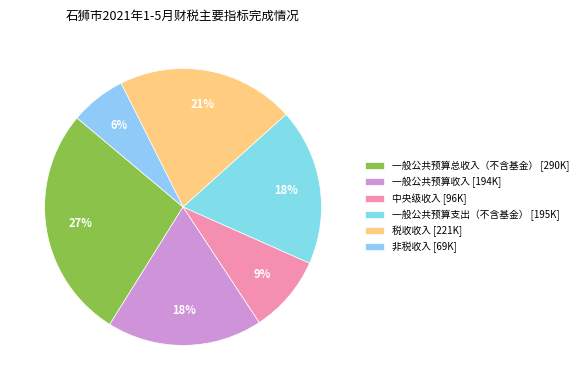

The 中央级收入 slice represents 17% of the pie. True or false?

False